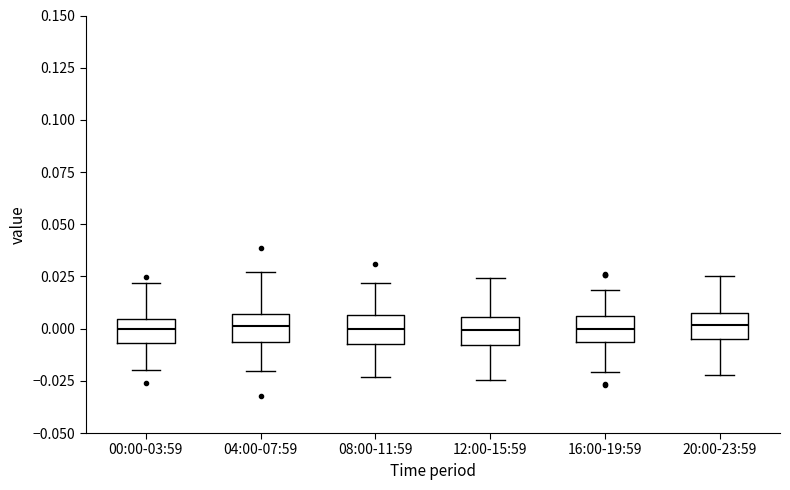

Reading left to right, read every box against the y-axis: the position of its median line, the range the box covers, and the ends of its whiskers. The values are not printed on the chart, so give them approximately, as read against the axis.

00:00-03:59: median 0.000, box -0.005 to 0.005, whiskers -0.020 to 0.020
04:00-07:59: median 0.000, box -0.005 to 0.005, whiskers -0.020 to 0.025
08:00-11:59: median 0.000, box -0.005 to 0.005, whiskers -0.025 to 0.020
12:00-15:59: median 0.000, box -0.010 to 0.005, whiskers -0.025 to 0.025
16:00-19:59: median 0.000, box -0.005 to 0.005, whiskers -0.020 to 0.020
20:00-23:59: median 0.000, box -0.005 to 0.010, whiskers -0.020 to 0.025